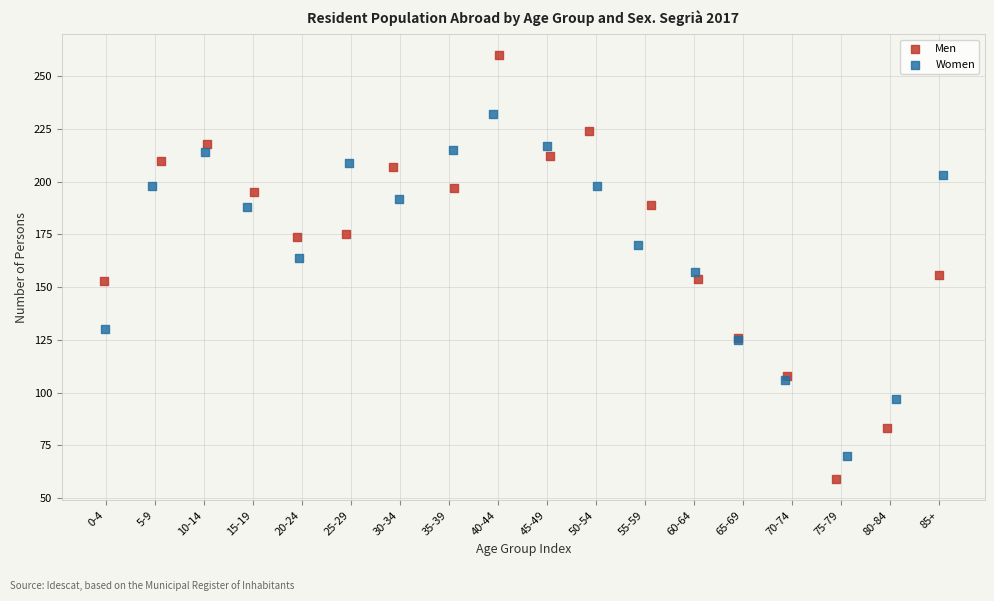

Which series reaches the maximum Y coordinate?

Men